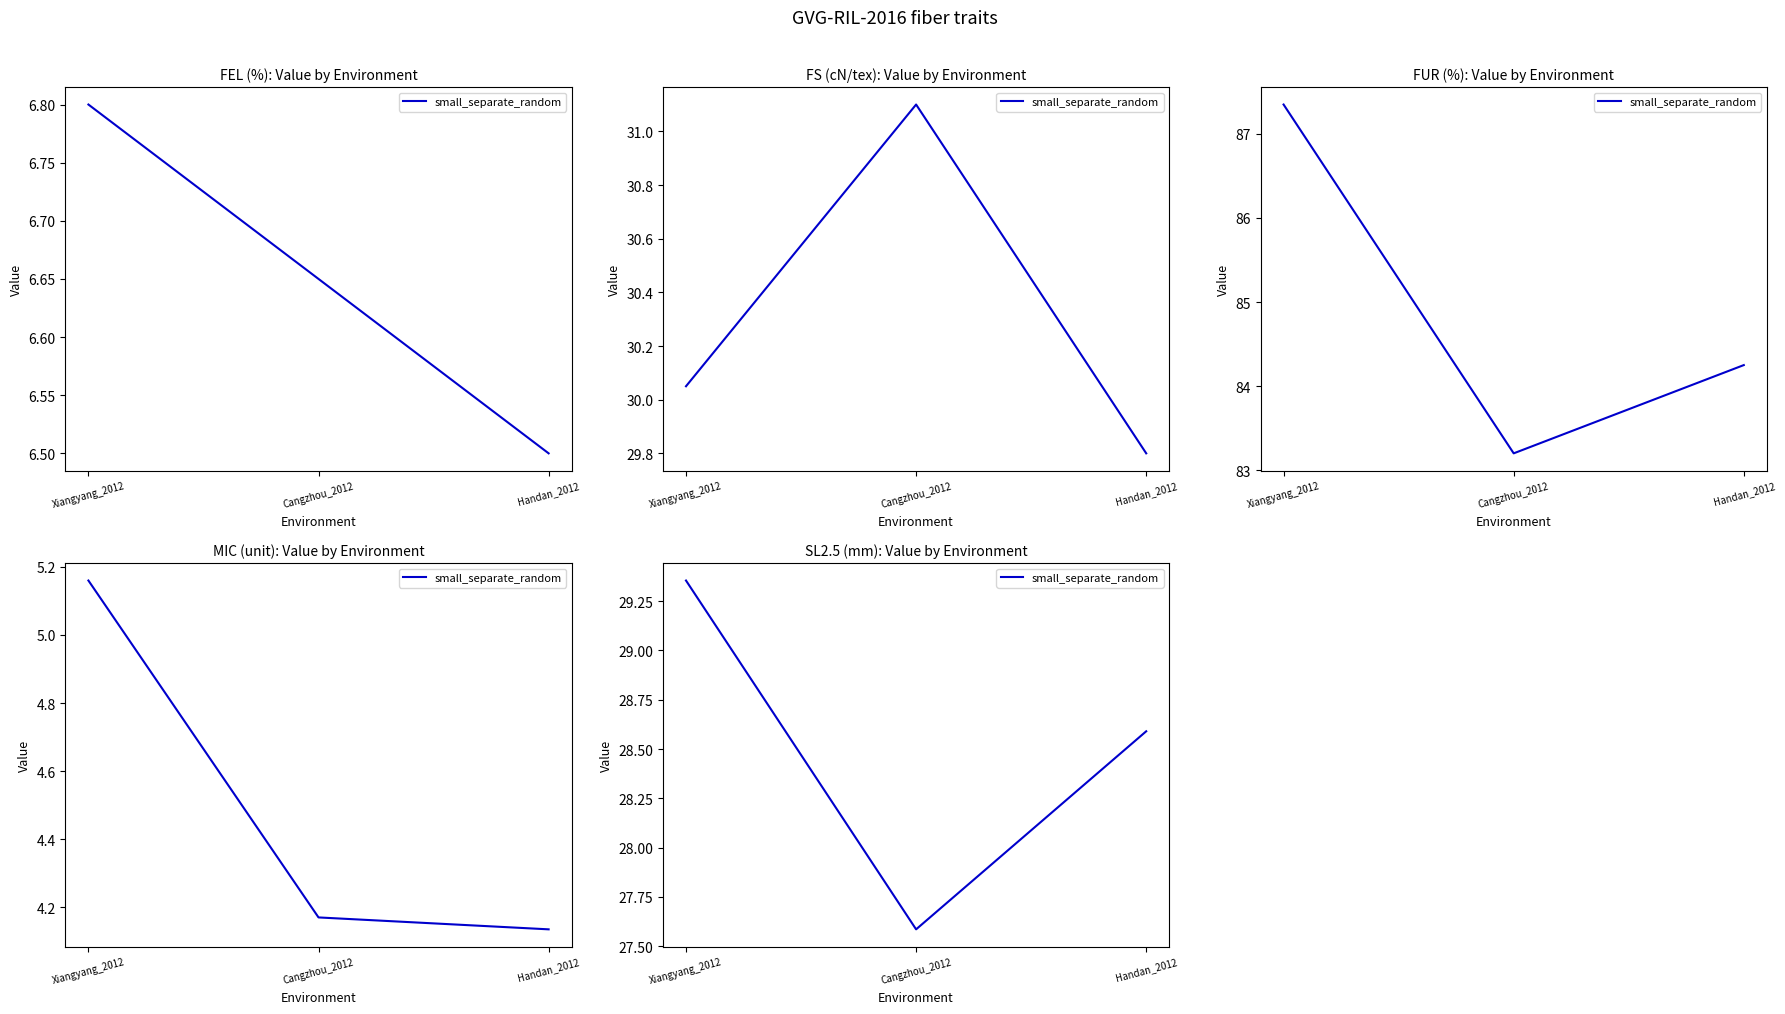

At which label is the value closest to 28?

Cangzhou_2012